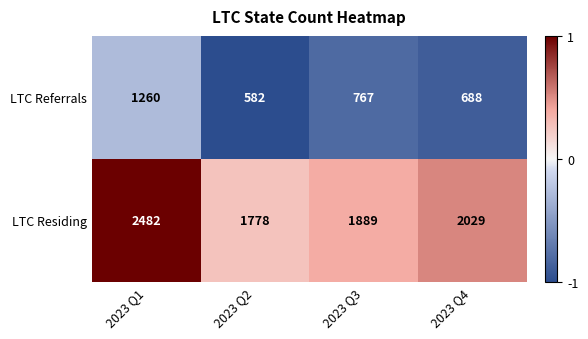

Rank the series by their average value, from highest to lowest.

LTC Residing, LTC Referrals